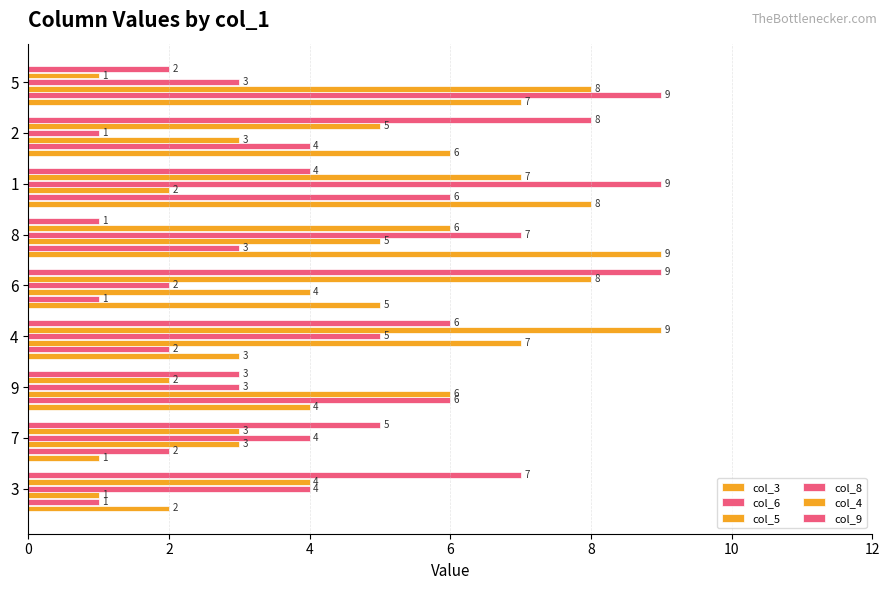

How many values in the col_4 series are below 5?

4